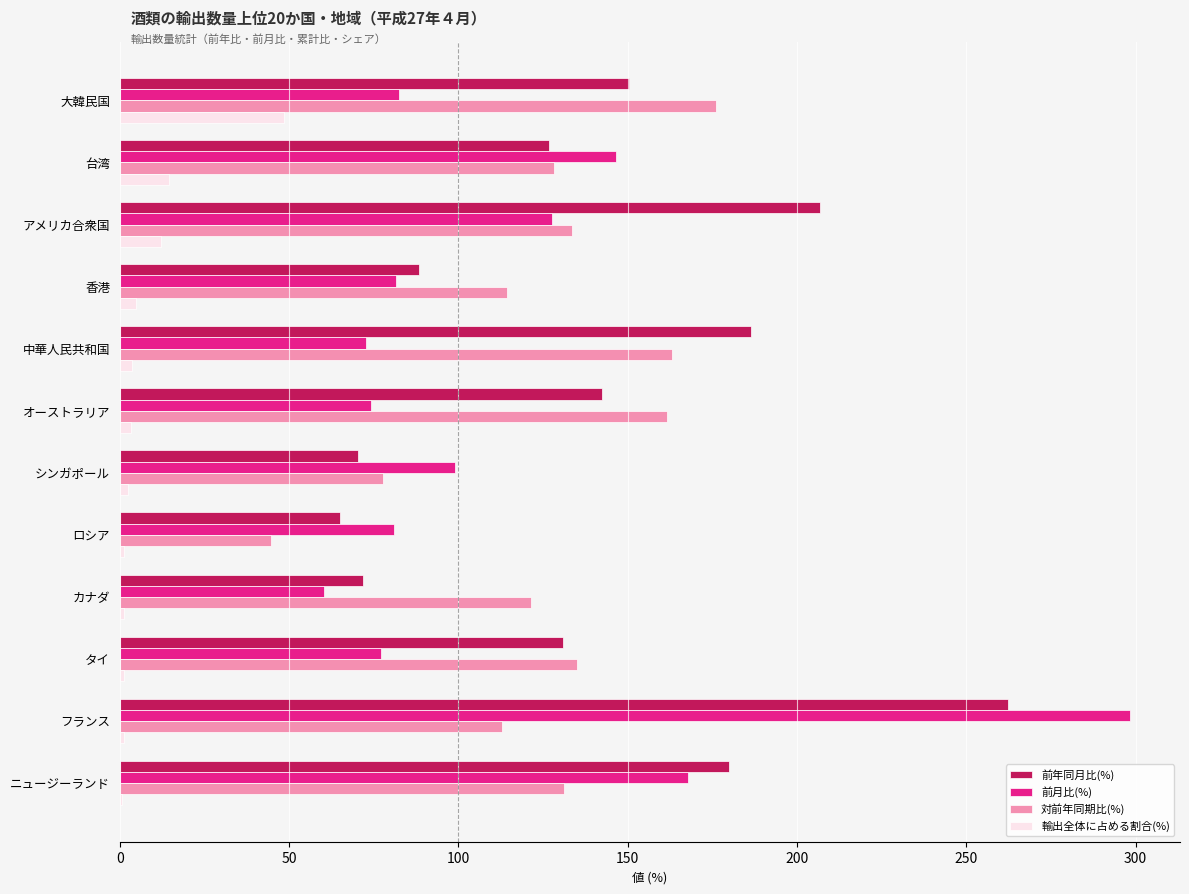

Is the value of 輸出全体に占める割合(%) at 香港 greater than the value of 対前年同期比(%) at カナダ?

No